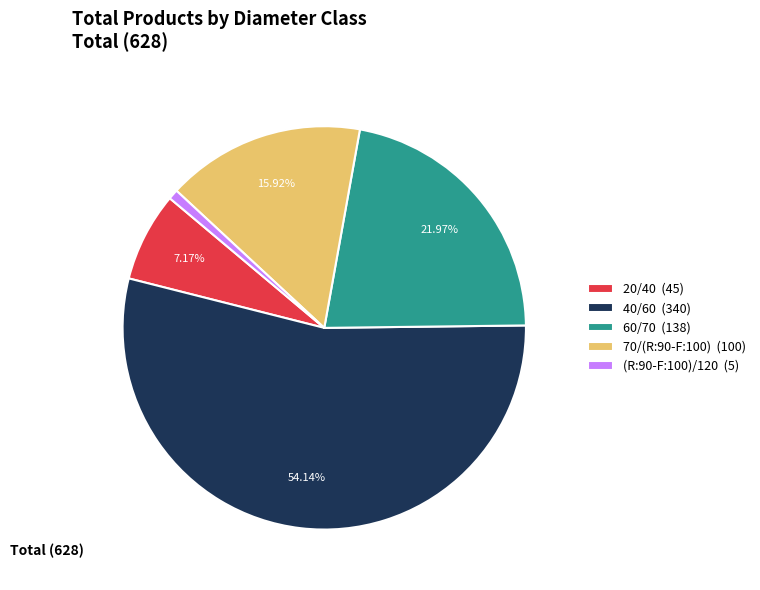

Count the number of slices in the pie.

5